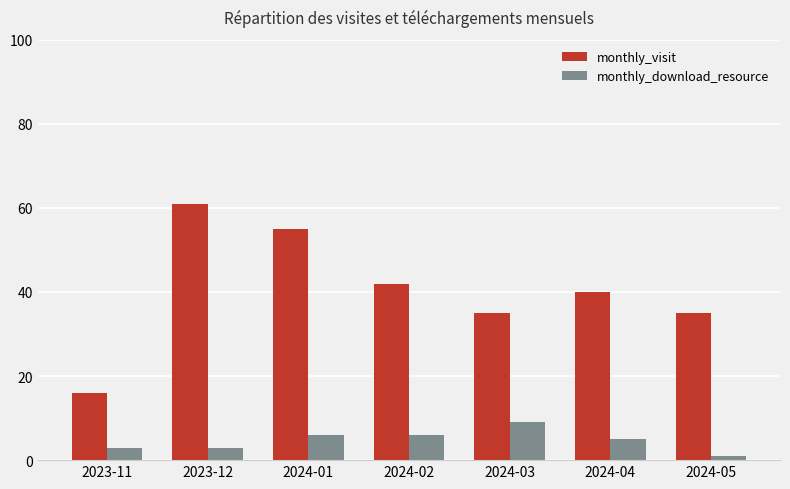

At which label does monthly_visit reach its minimum?

2023-11